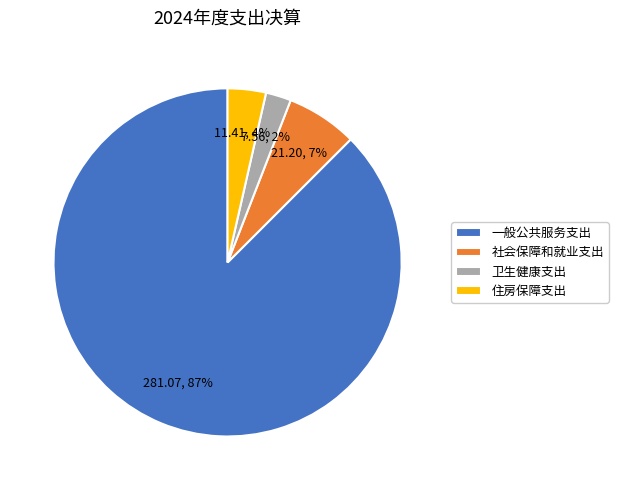

To the nearest percent, what is the difference between the 一般公共服务支出 and 卫生健康支出 slice percentages?

85%